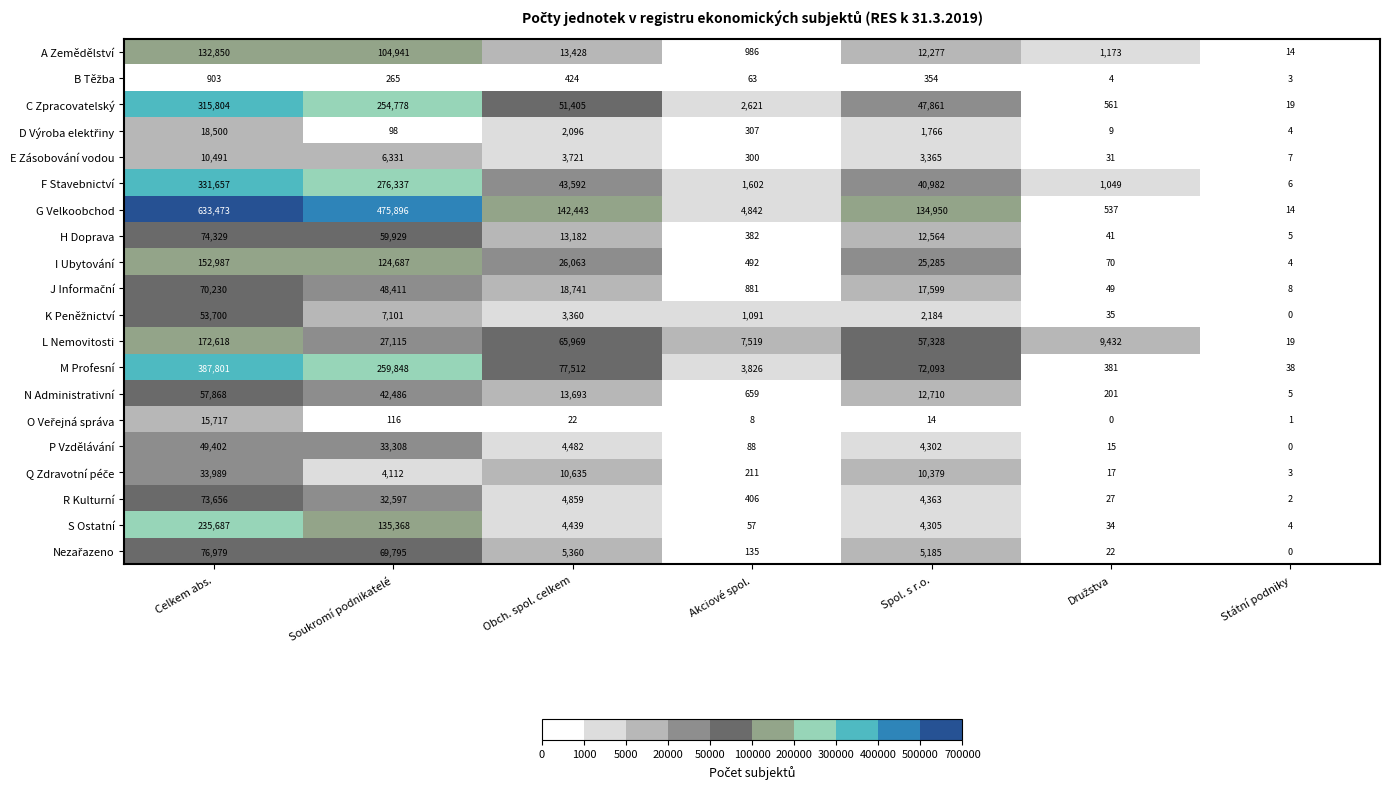

True or false: M Profesní has a value of 387801 at Celkem abs..

True